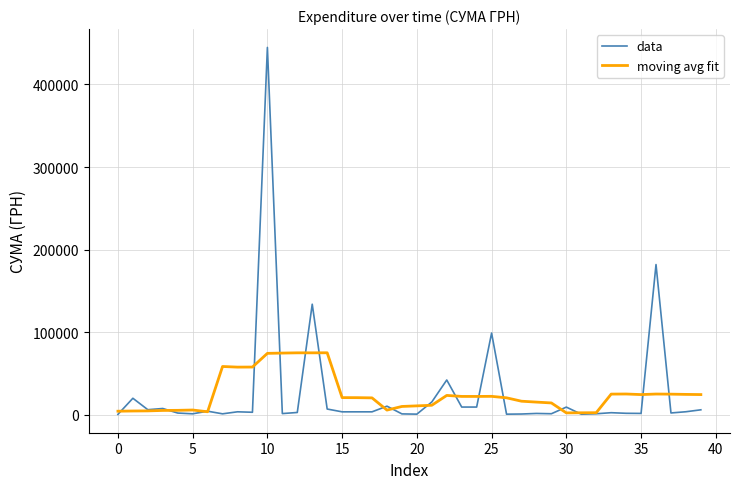

At how many categories does at least one series exceed 243948?

1